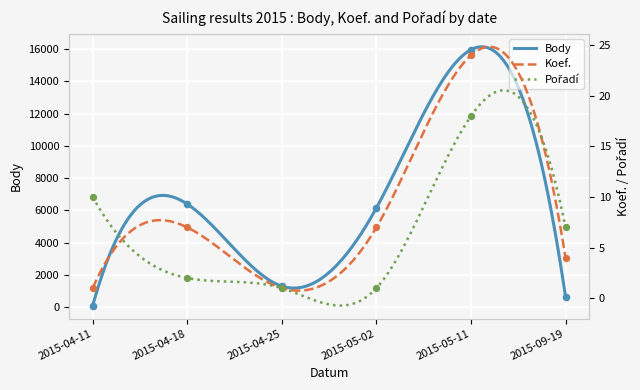

Which series has the widest spread of Y values?

Body